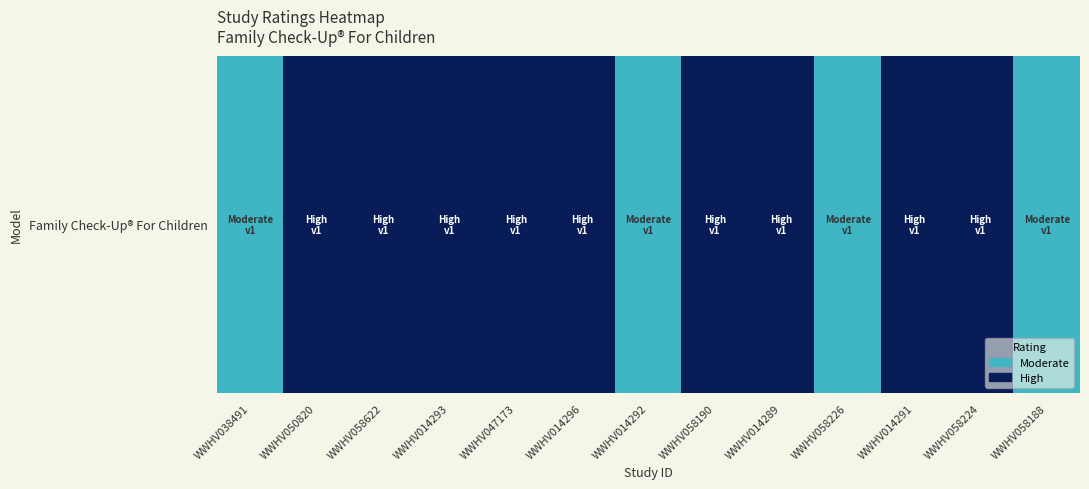

True or false: the data shows 1.5 at WWHV047173.

False